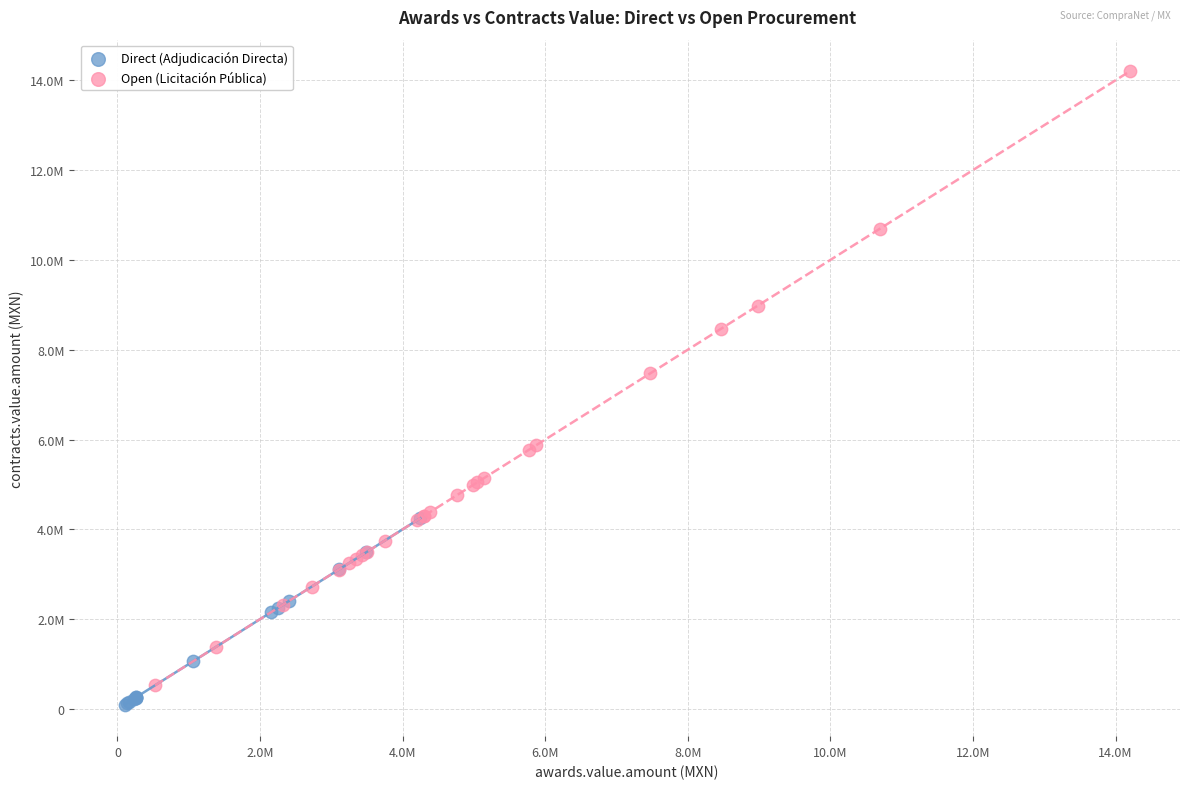

Which series reaches the maximum Y coordinate?

Open (Licitación Pública)